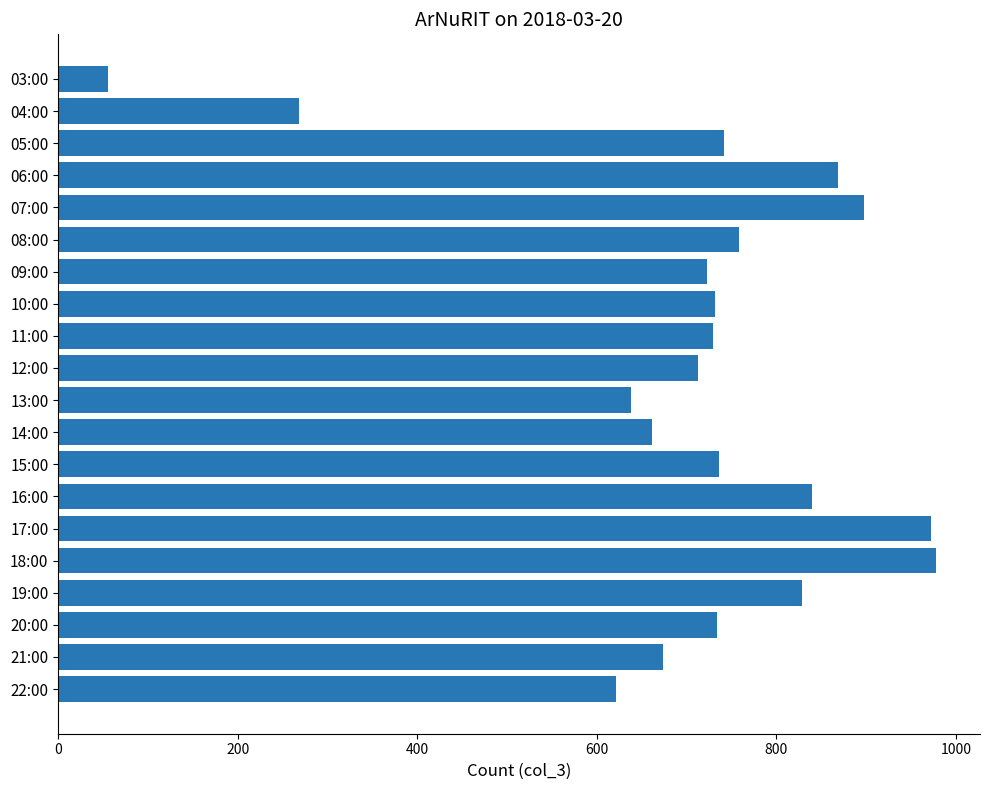

What is the ratio of the value at 06:00 to the value at 08:00?

1.1